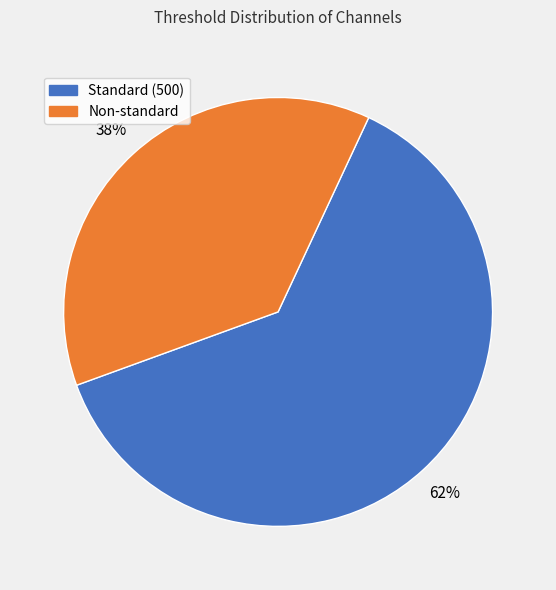

Approximately how many times larger is the value at Non-standard compared to Standard (500)?

0.6